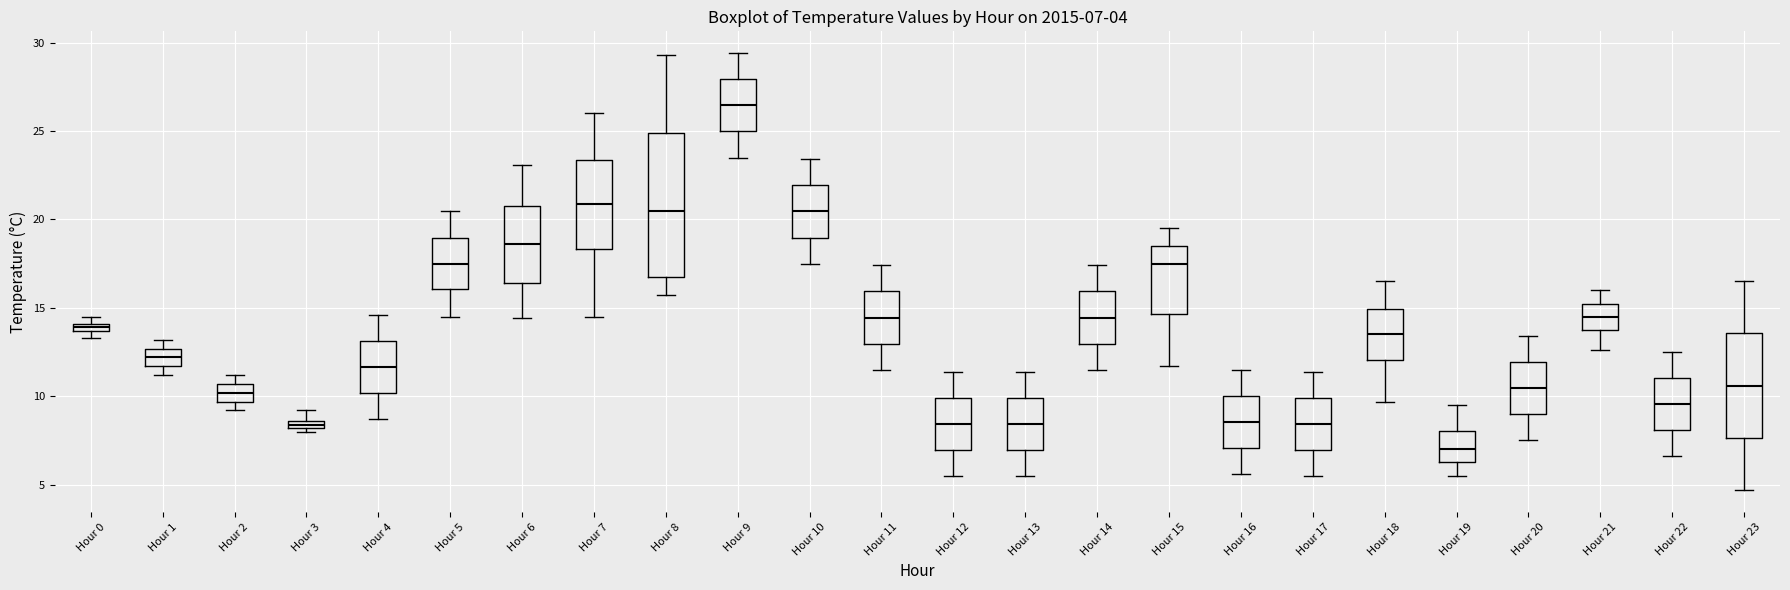

Comparing the boxes themselves (not the whiskers), which one is the tallest?

Hour 8